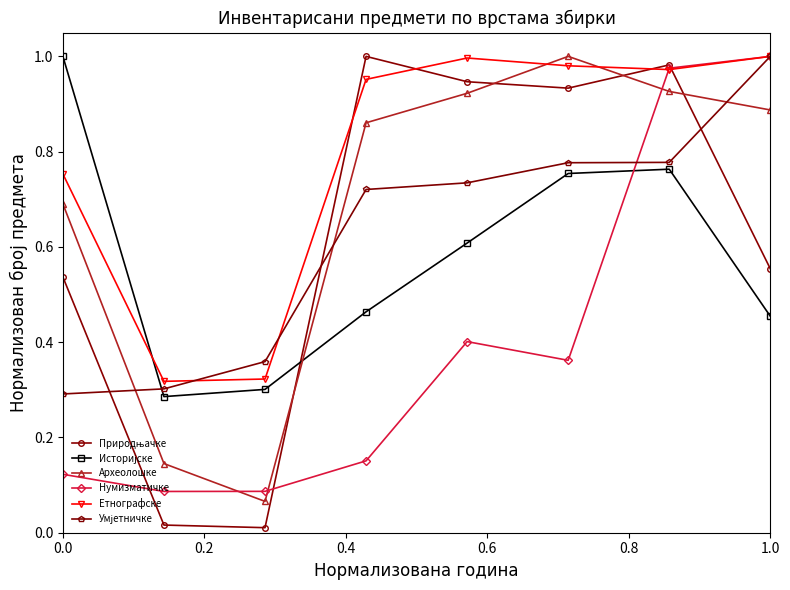

Which series has the largest total across all categories?

Етнографске